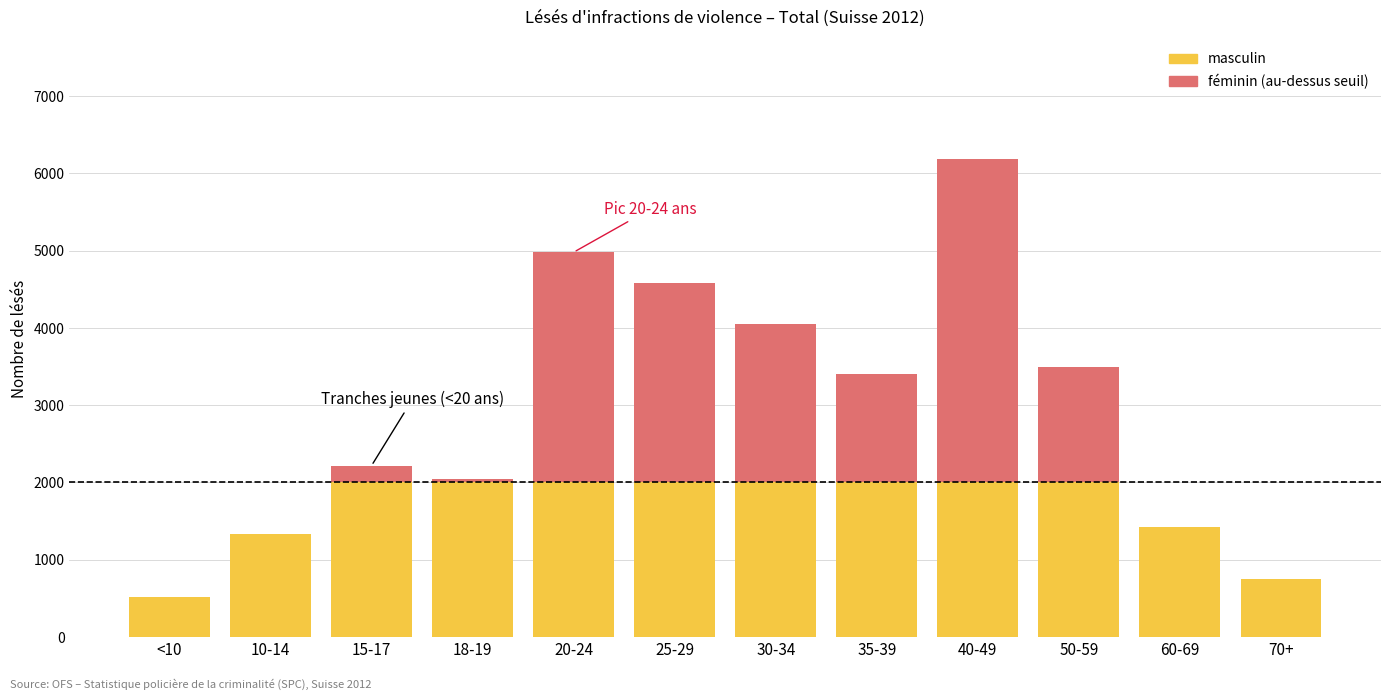

What are all the series names shown in the legend?

masculin, féminin